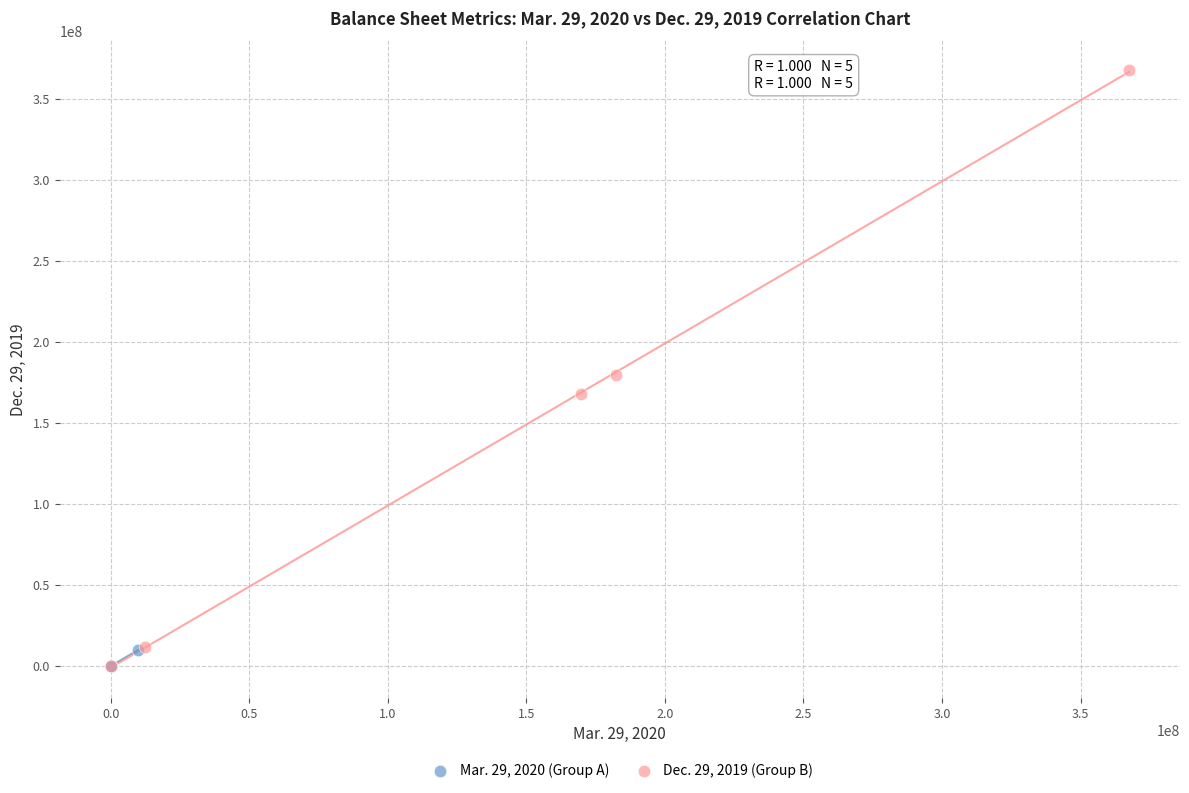

Which series contains the highest Y value?

Dec. 29, 2019 (Group B)